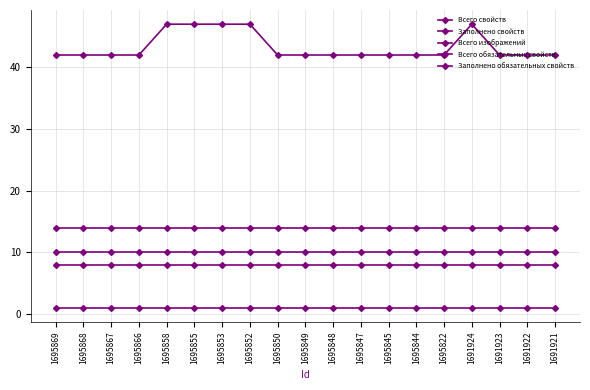

Is it true that Заполнено обязательных свойств equals 13 at 1695848?

False